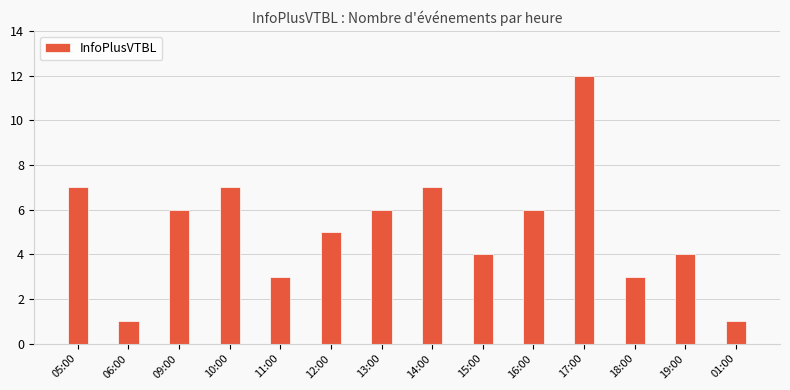

Is it true that the value at 15:00 is 4?

True